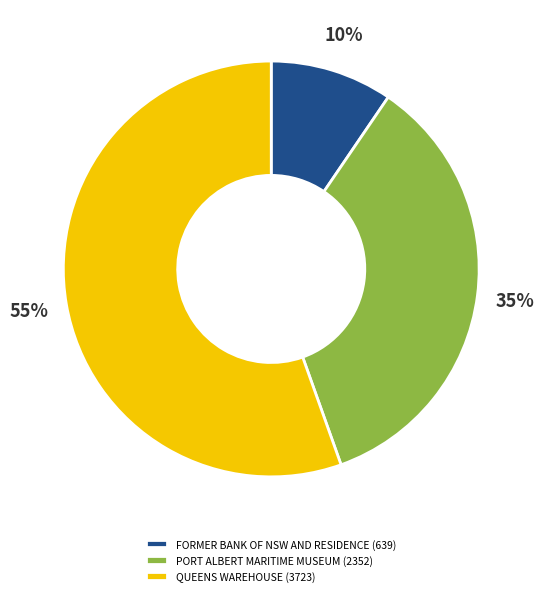

Approximately how many times larger is the value at QUEENS WAREHOUSE (3723) compared to PORT ALBERT MARITIME MUSEUM (2352)?

1.6